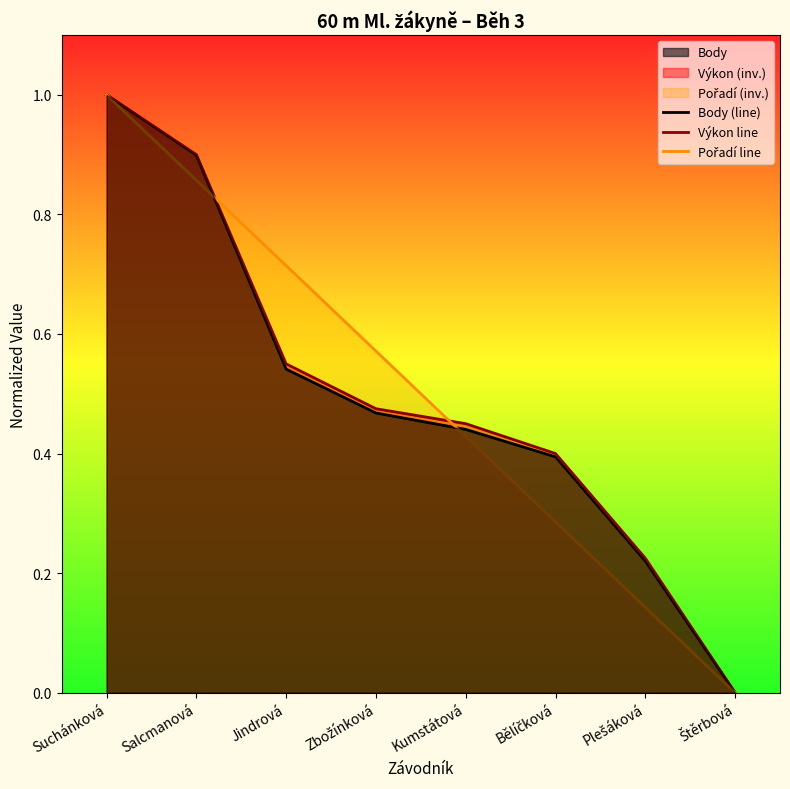

What position from the left is Suchánková?

1